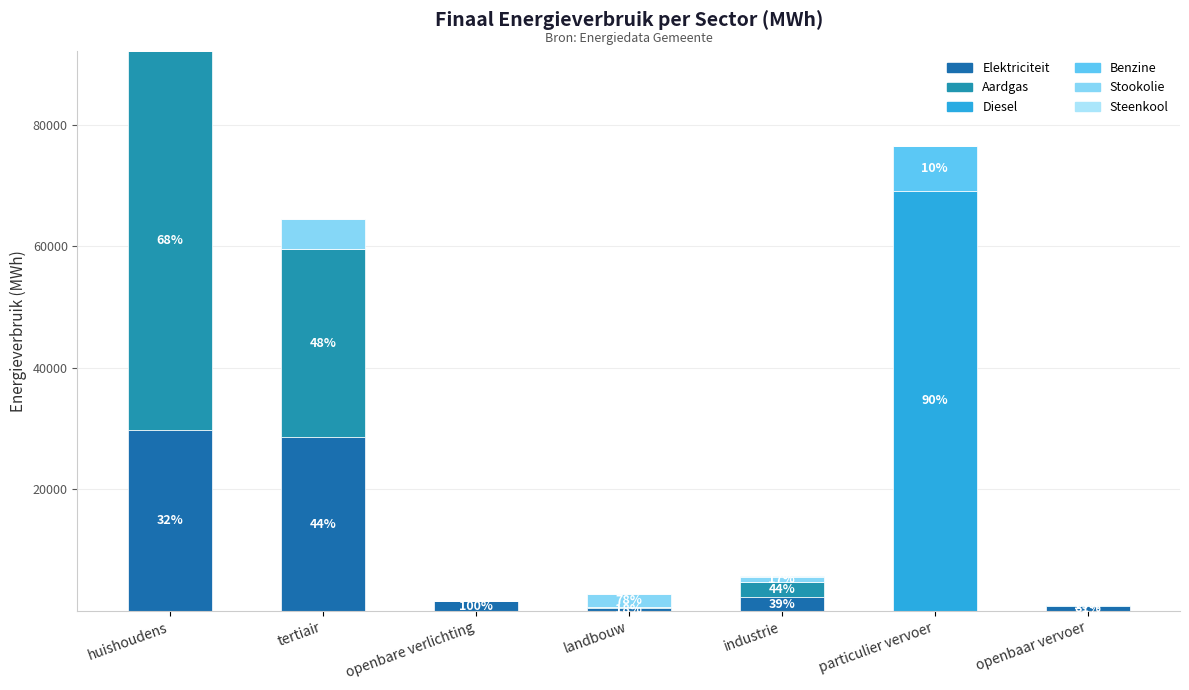

How many data points in Elektriciteit are above 1588?

4